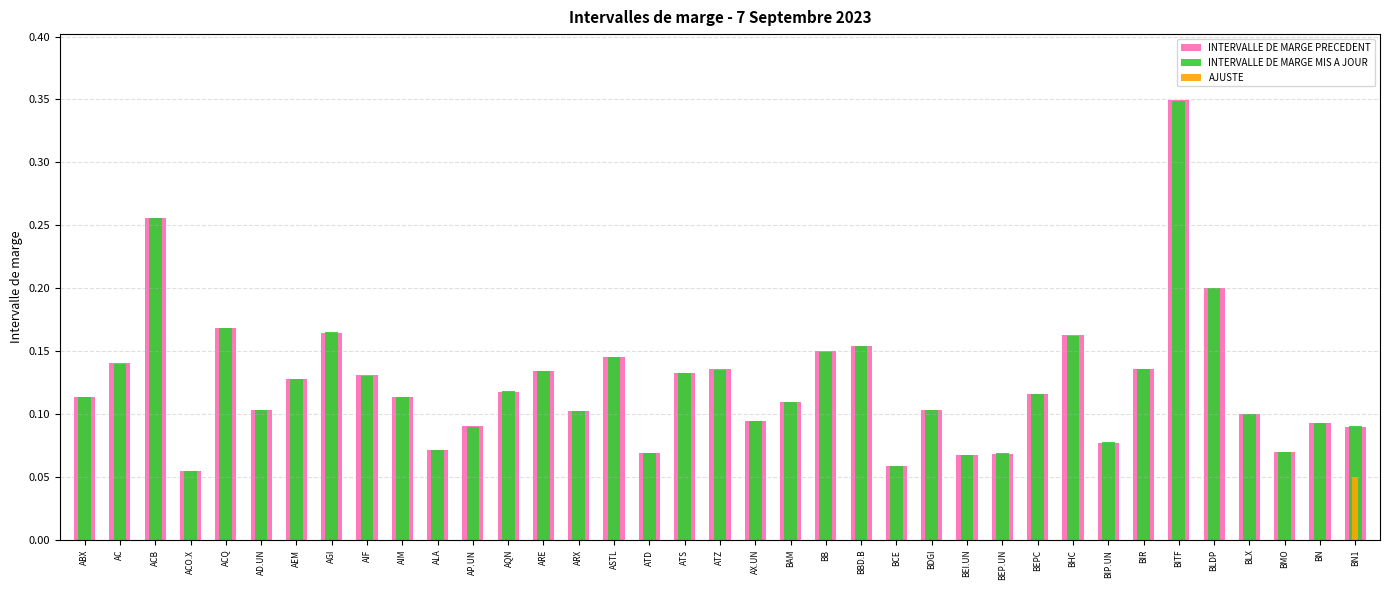

Rank the series by their maximum value, from lowest to highest.

AJUSTE, INTERVALLE DE MARGE MIS A JOUR, INTERVALLE DE MARGE PRECEDENT